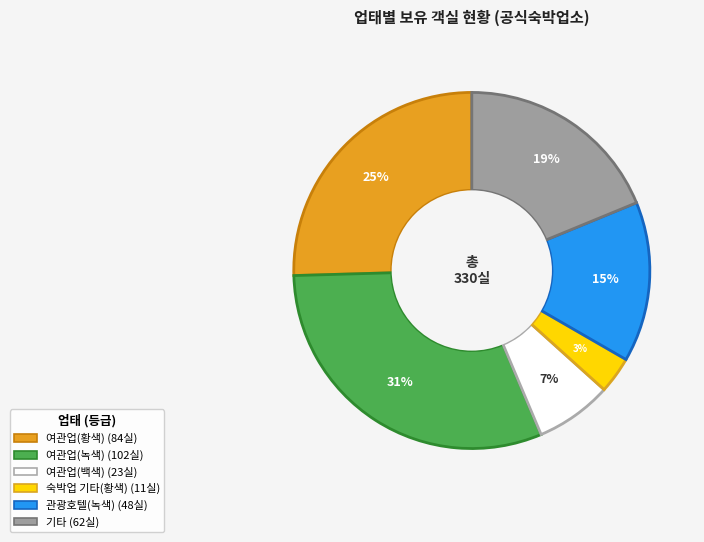

Which has a higher value, 여관업(황색) or 기타?

여관업(황색)